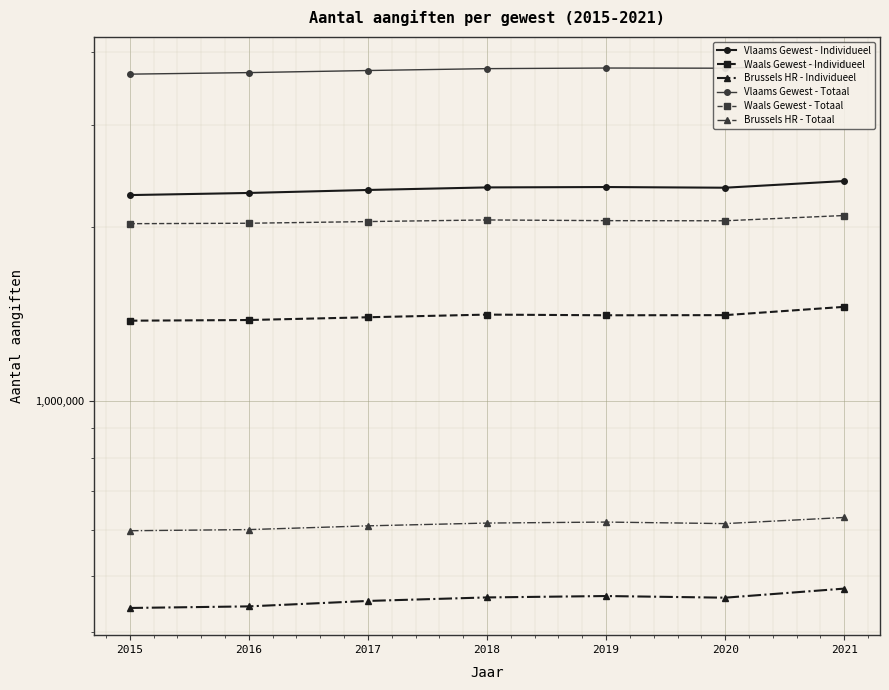

Where is Waals Gewest - Individueel nearest to the value 1416831?

2018